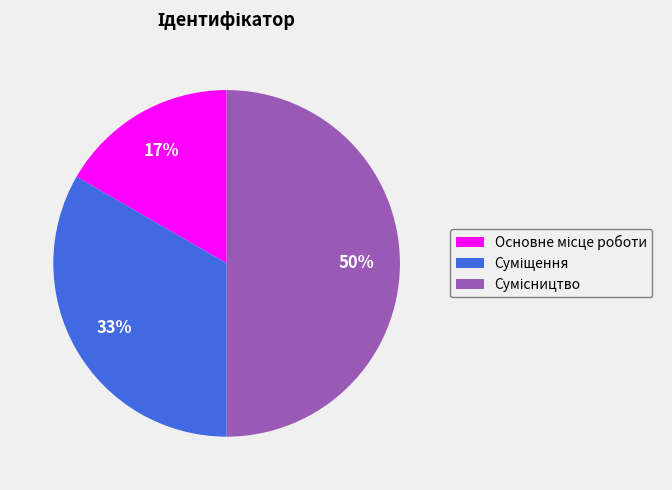

How many segments does this pie chart have?

3